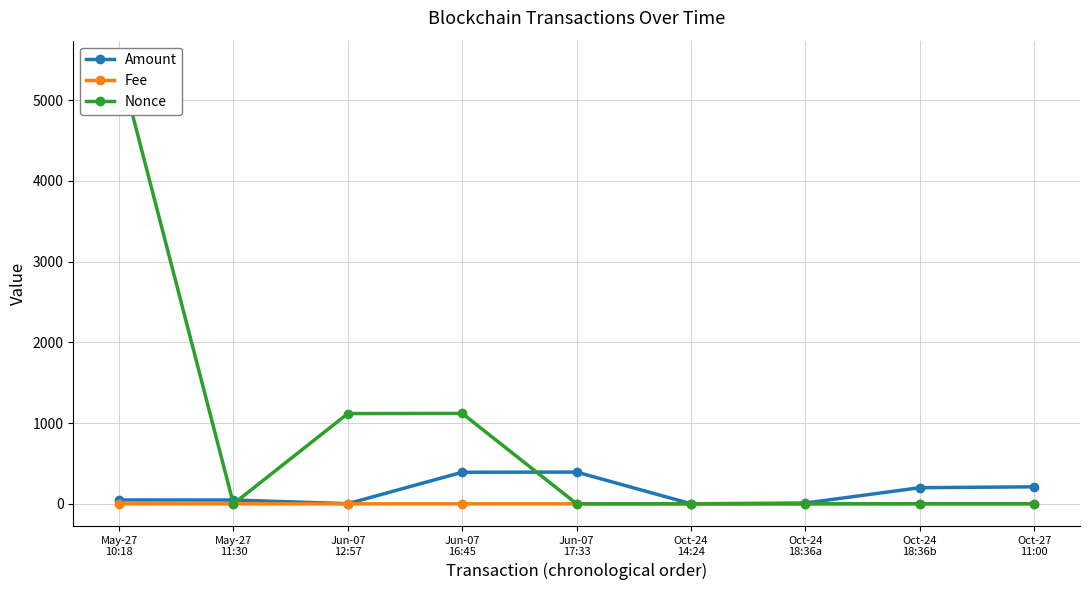

How many series are shown in this chart?

3